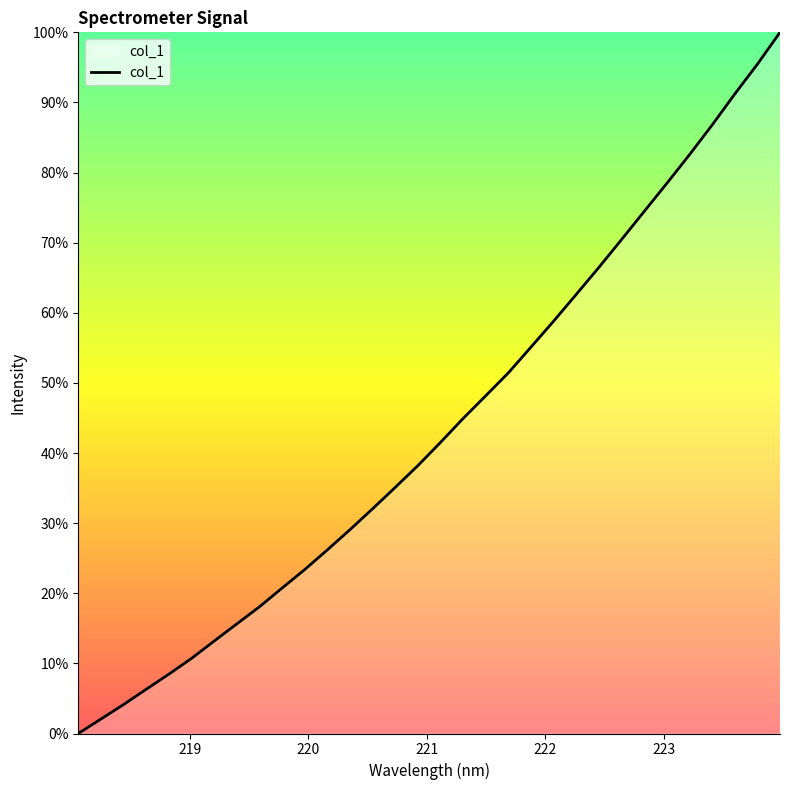

Does the chart have visible grid lines?

No